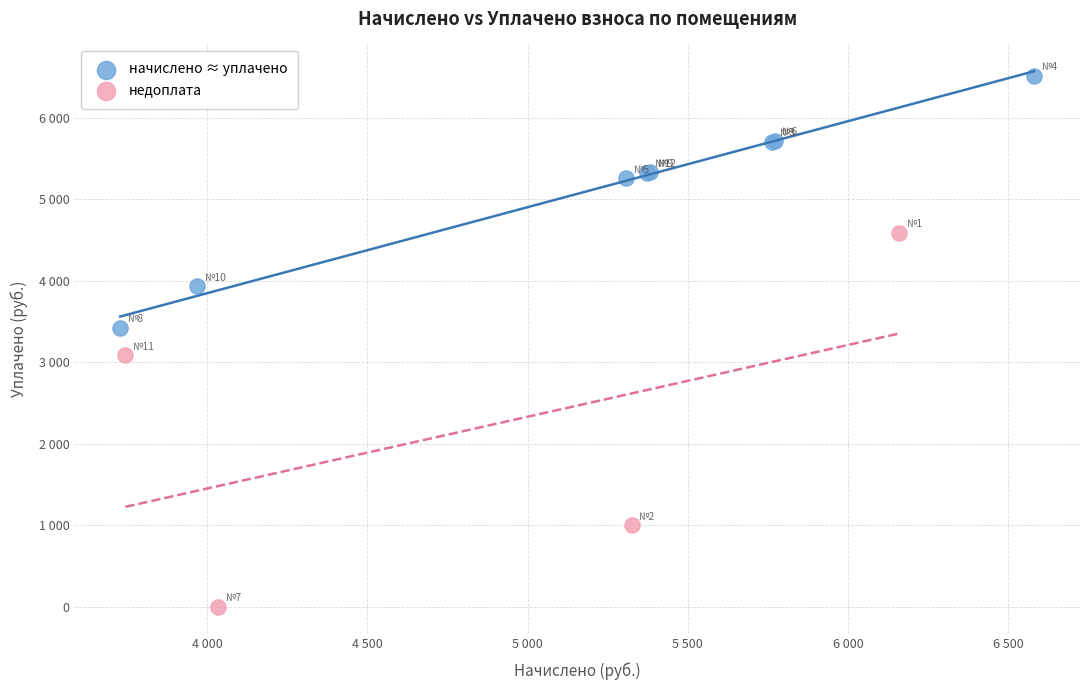

Which series has the widest spread of Y values?

недоплата